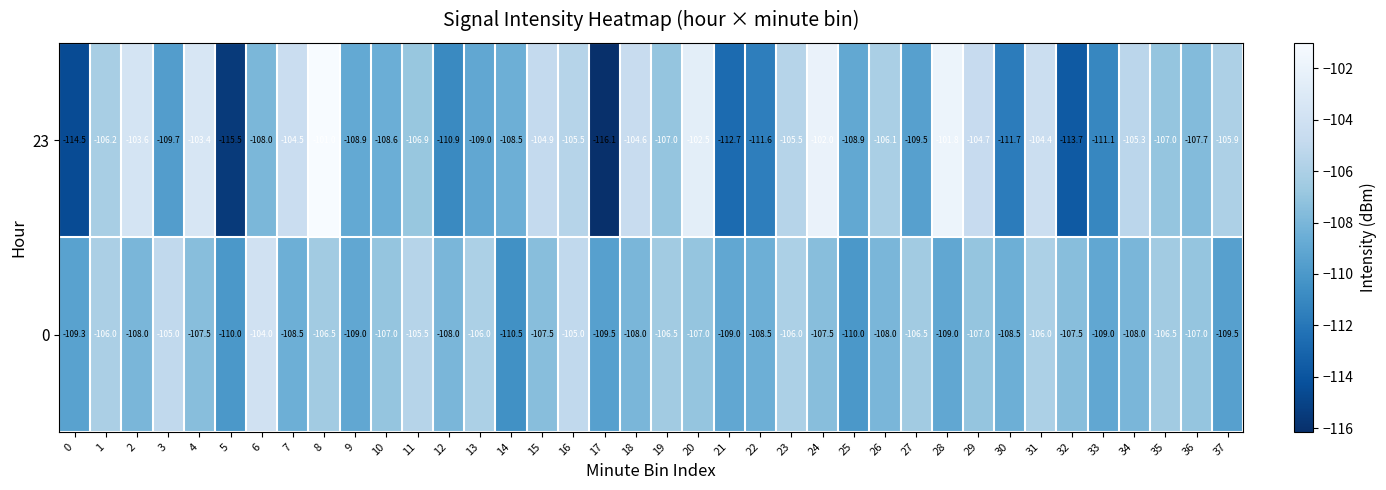

At which category is the sum across all series the highest?

8